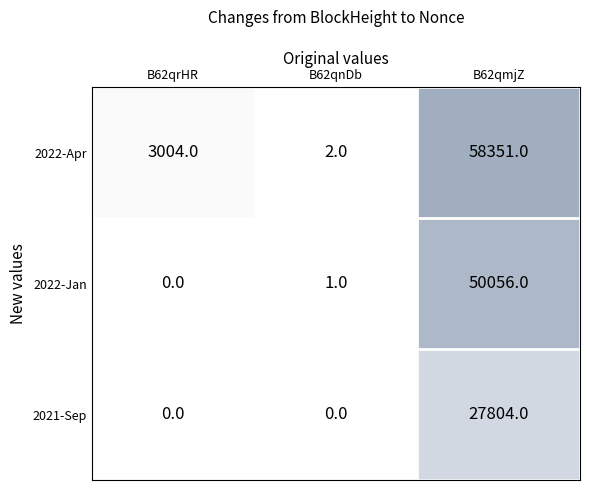

At which label does 2022-Jan reach its minimum?

B62qrHR